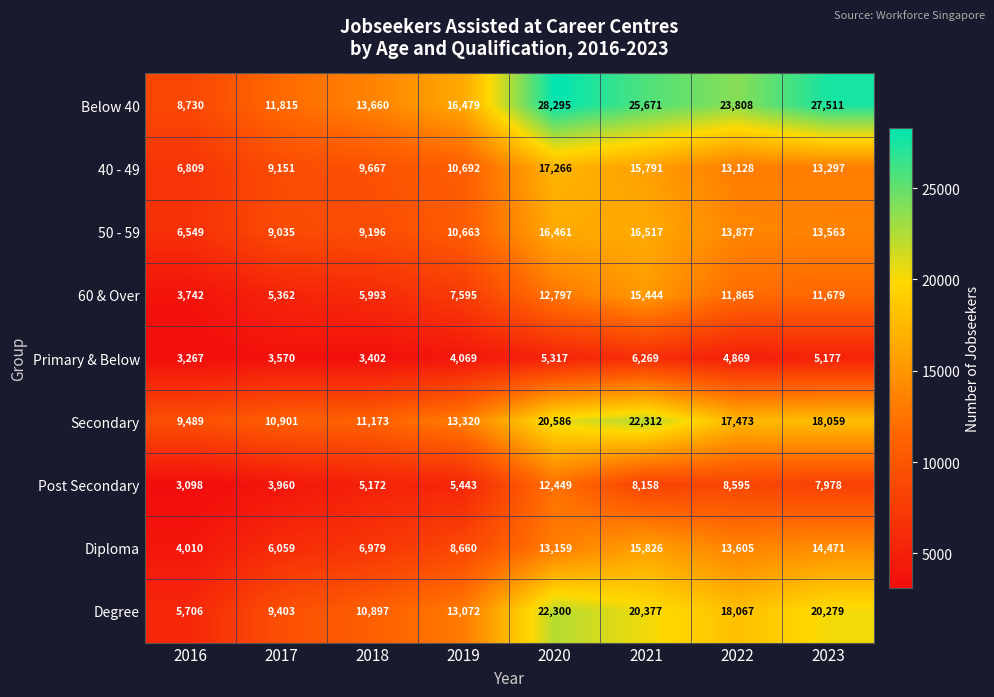

Which series has the largest range (max minus min)?

Below 40